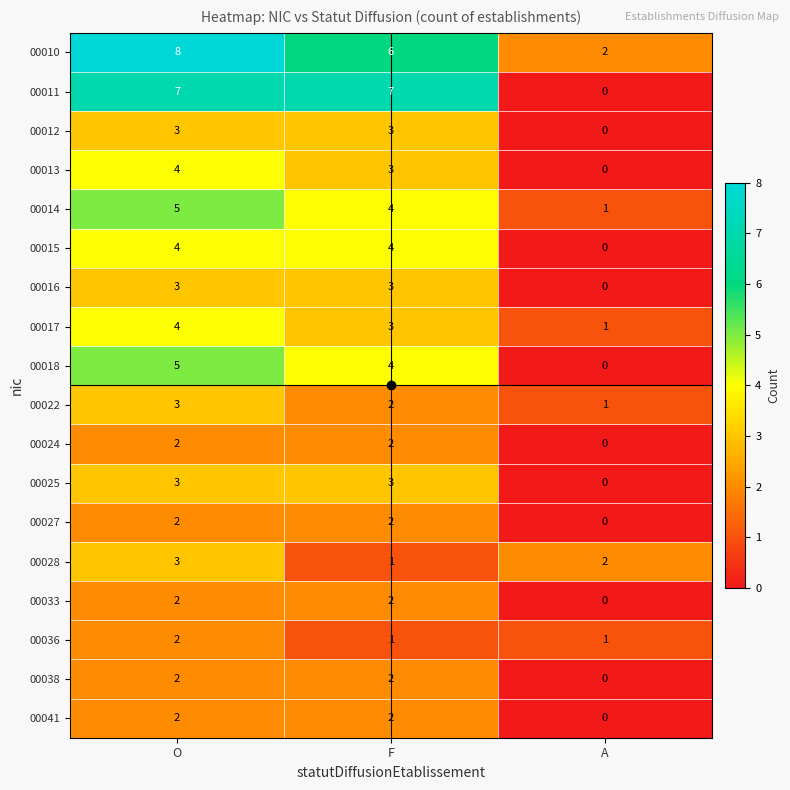

Which series has the largest total across all categories?

00010